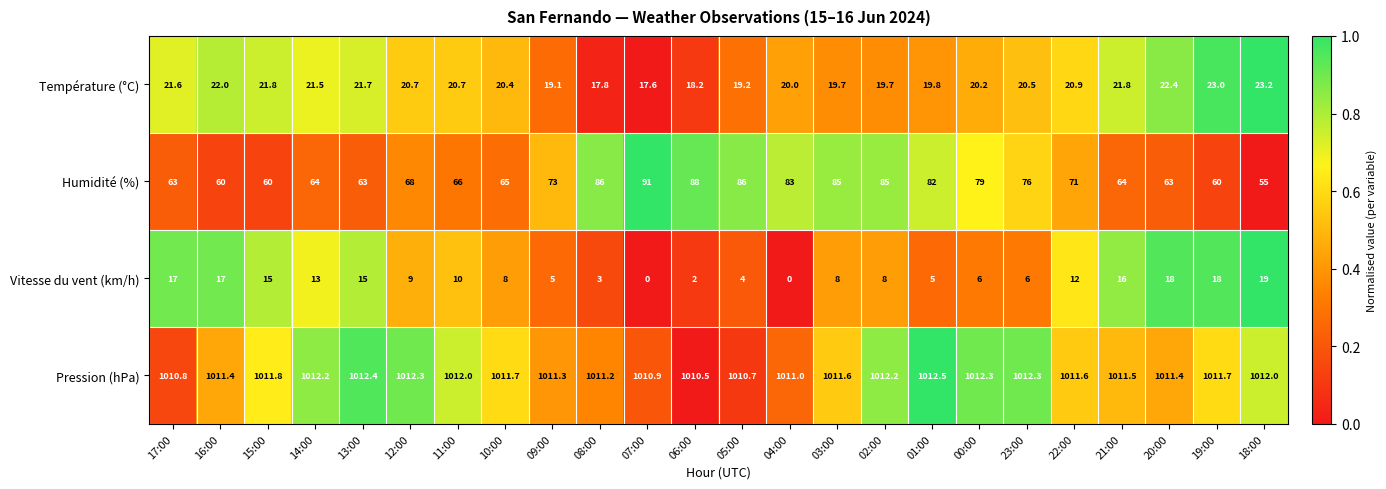

Rank the series at 15:00 from lowest to highest value.

Vitesse du vent (km/h), Température (°C), Humidité (%), Pression (hPa)